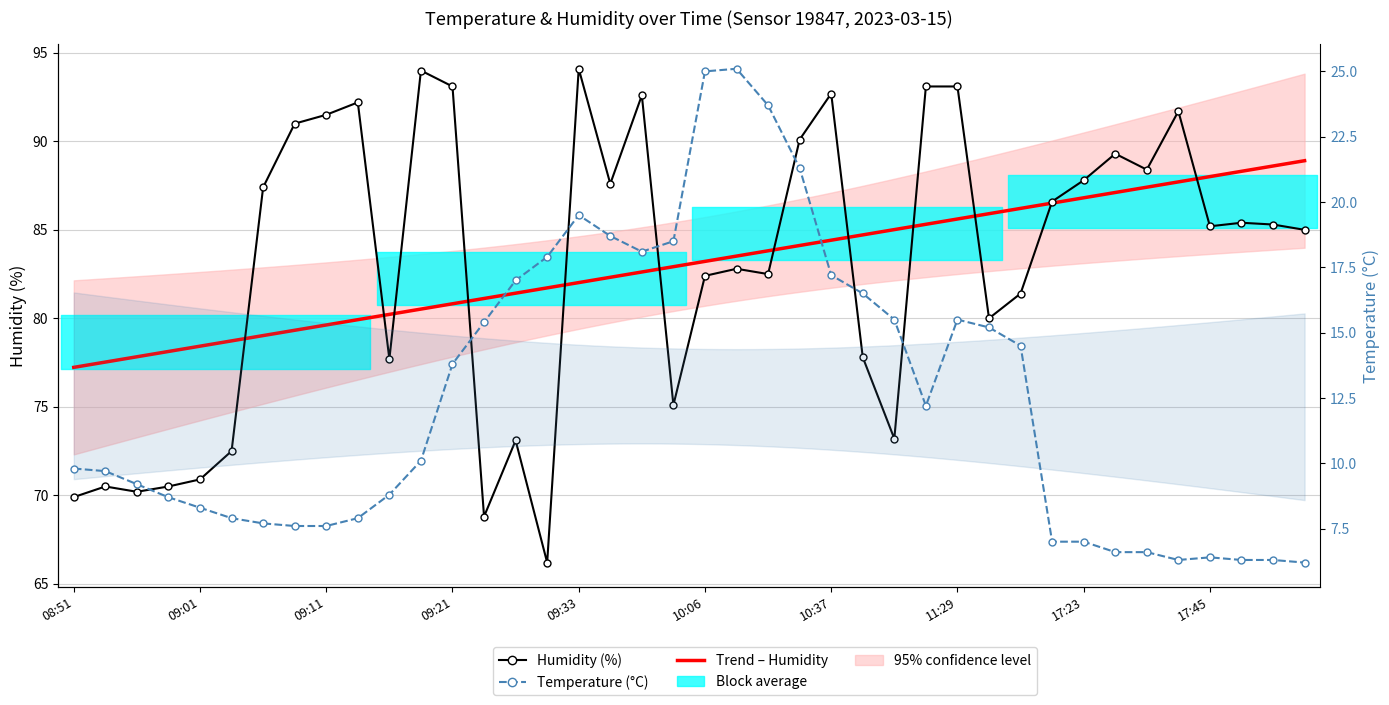

How many lines are shown in the chart?

2